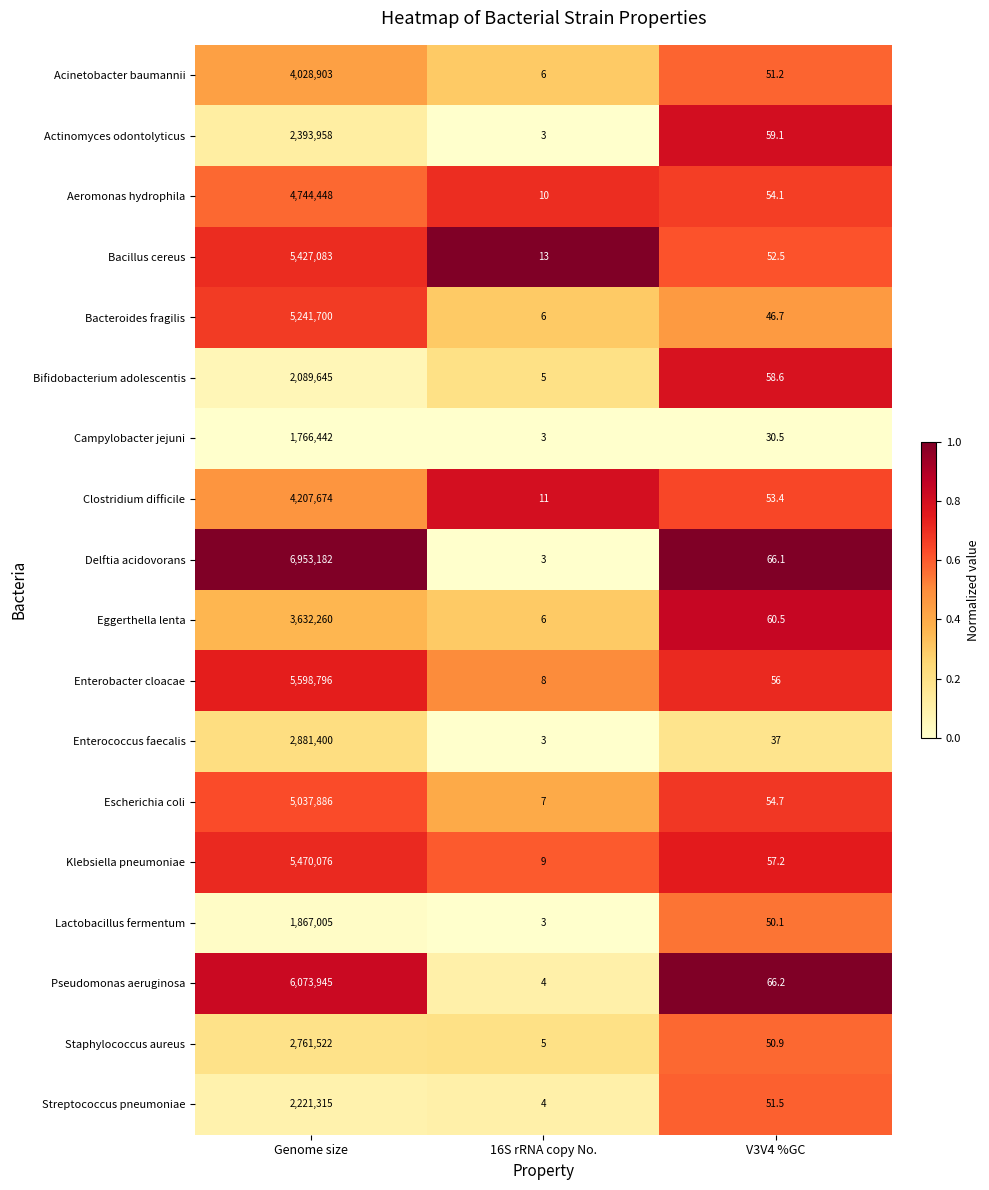

How many distinct data groups are displayed?

18